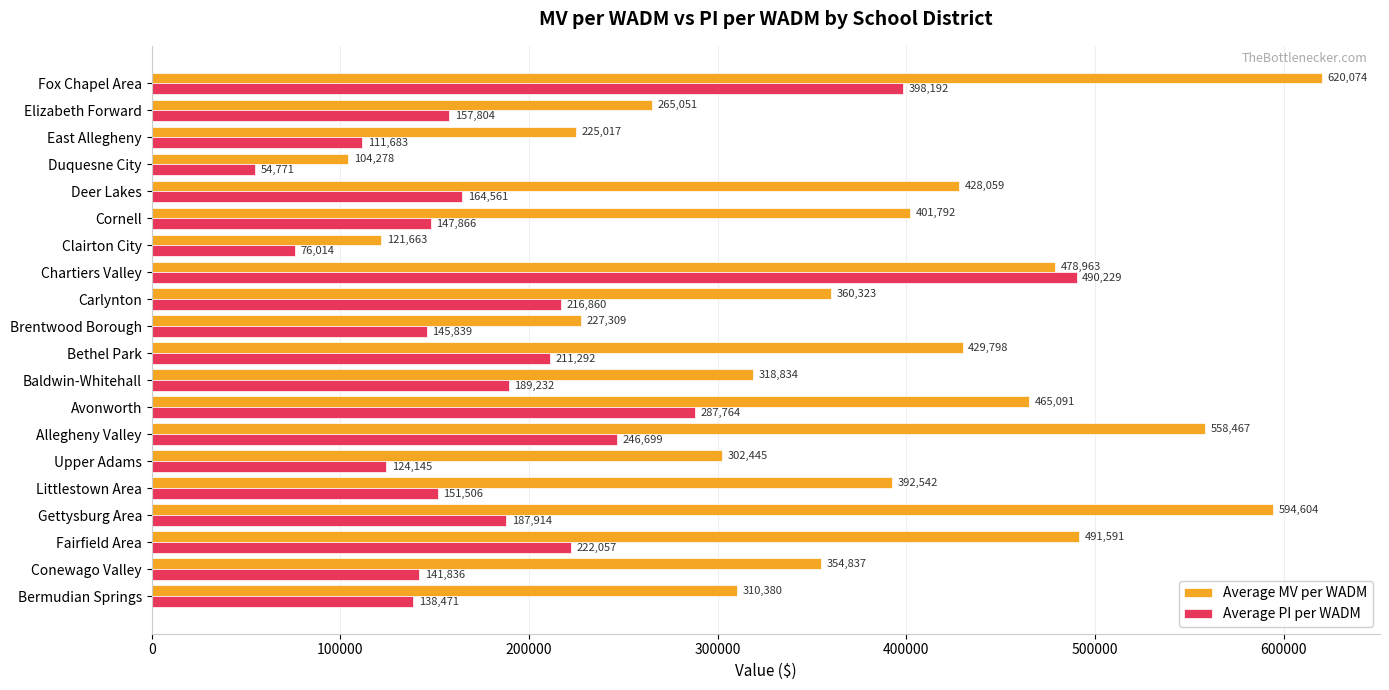

At which category is the sum across all series the highest?

Fox Chapel Area